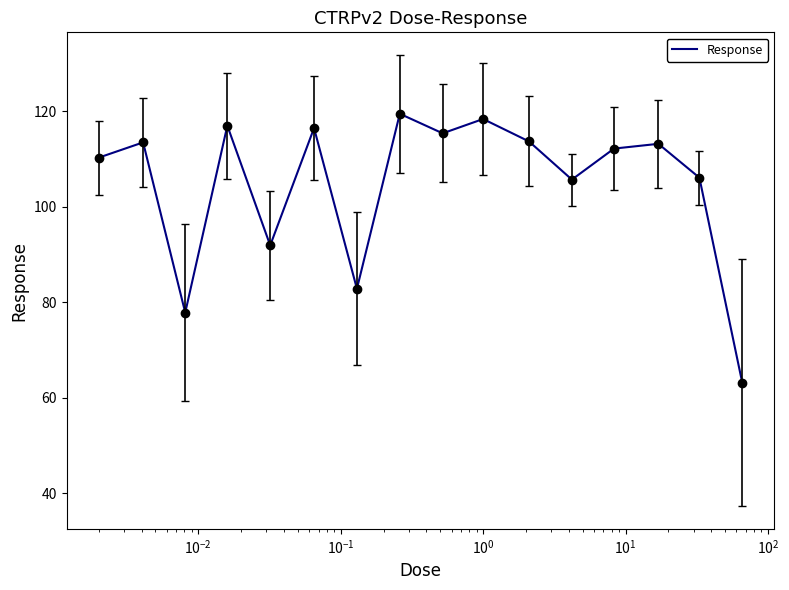

What is the difference between the maximum and minimum values?

56.4